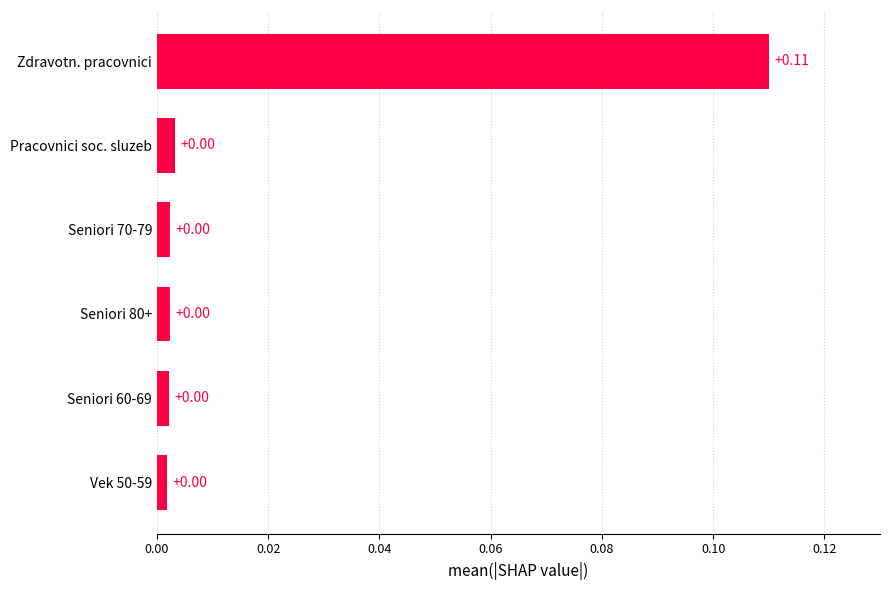

What is the change in value from Seniori 60-69 to Zdravotn. pracovnici?

+0.1